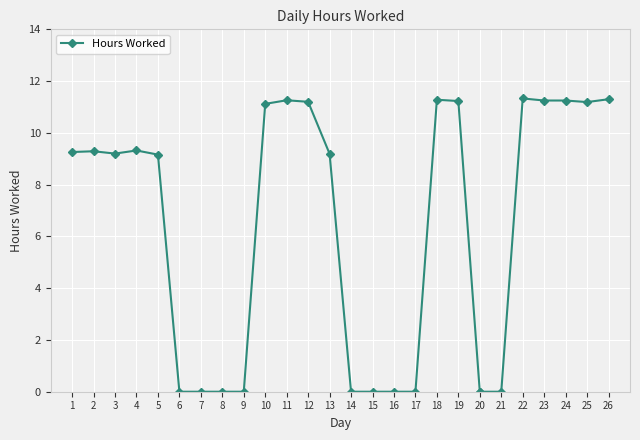

True or false: the data shows 14.6 at 24.

False